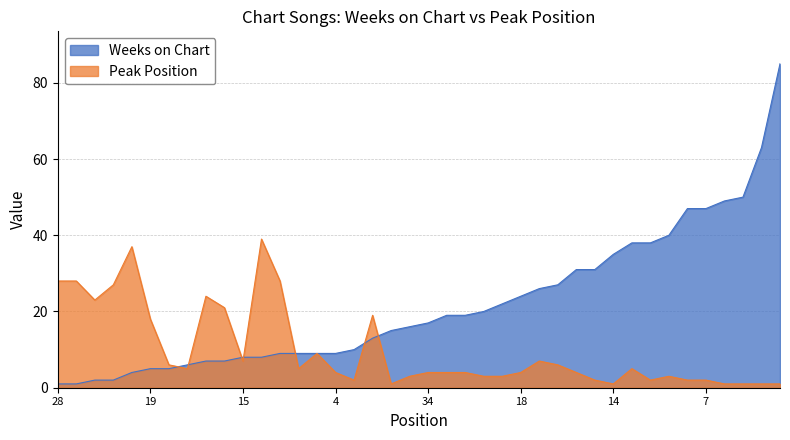

Which series has the largest total across all categories?

Weeks on Chart